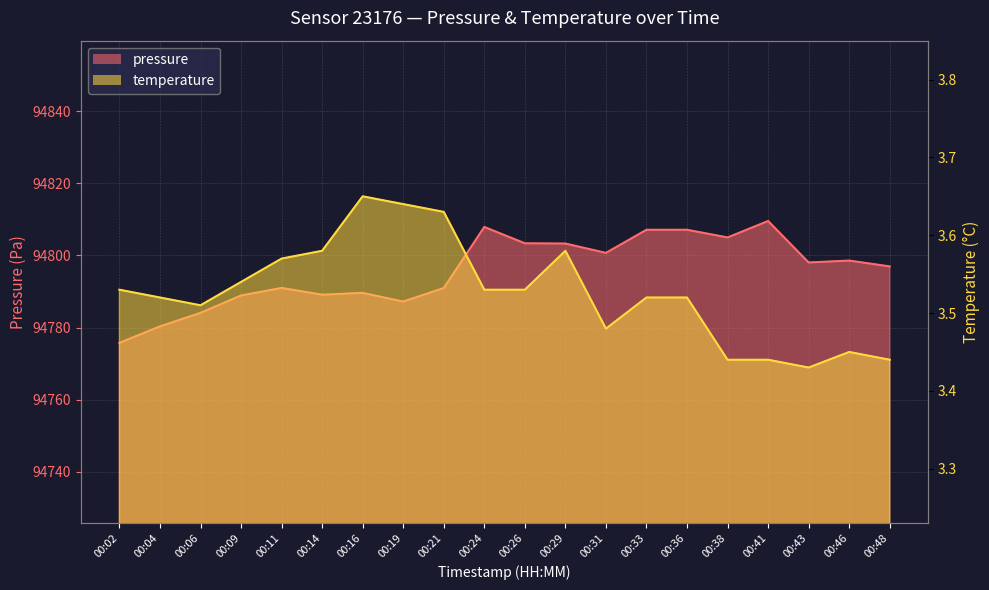

What is the maximum value shown in the chart?

94809.6